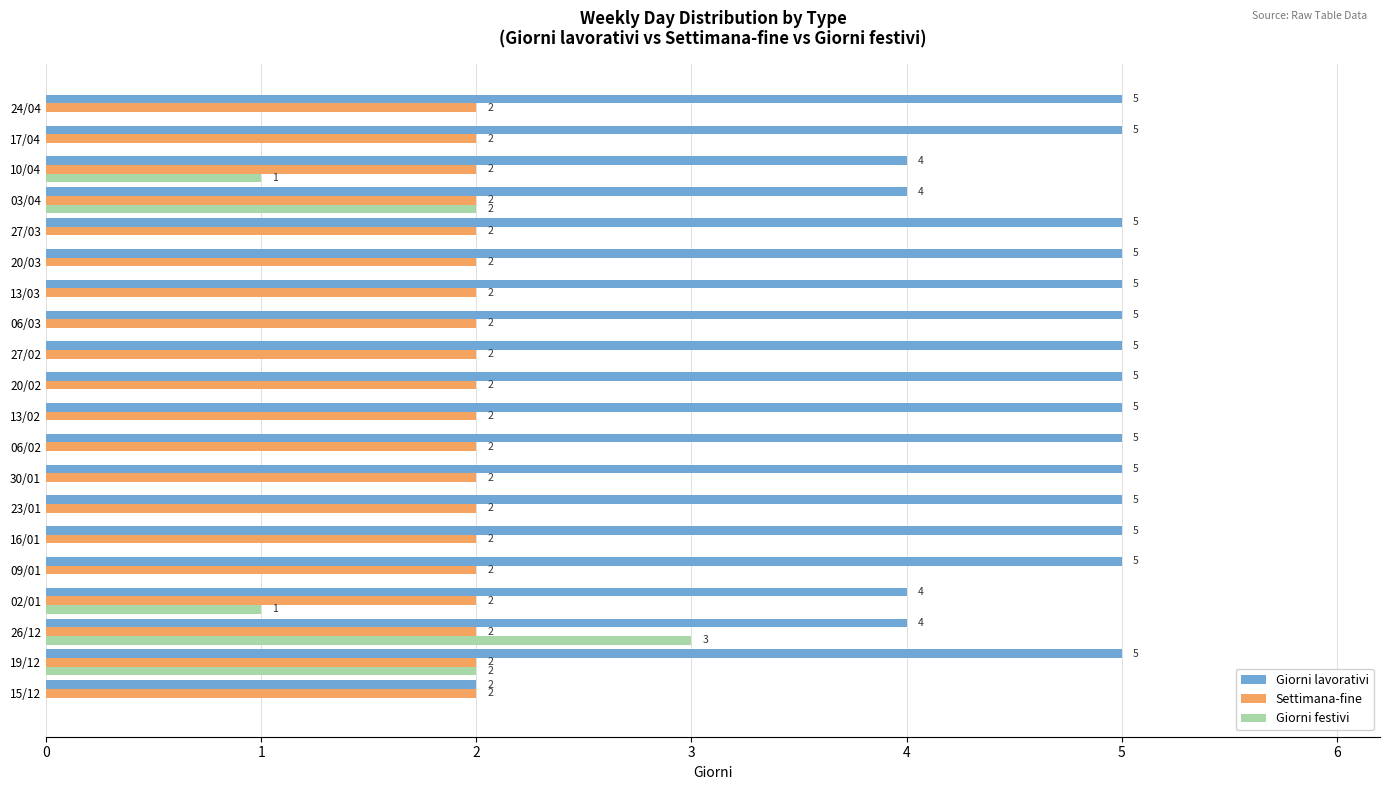

At which label is Giorni lavorativi closest to 3?

15/12